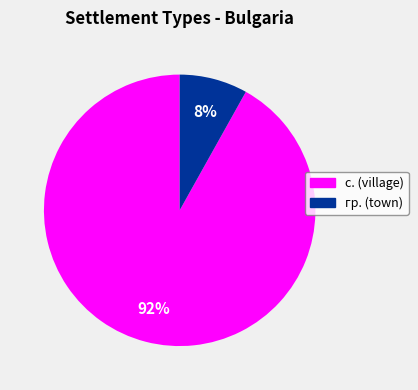

What is the largest slice in the pie chart?

с.